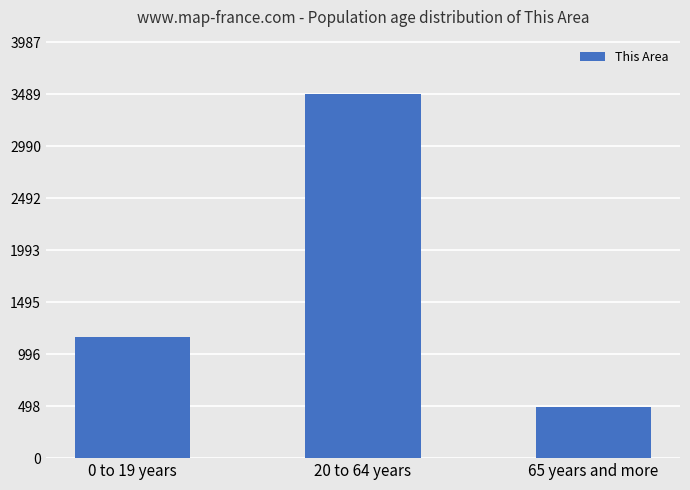

How many values are between 490 and 3489?

3